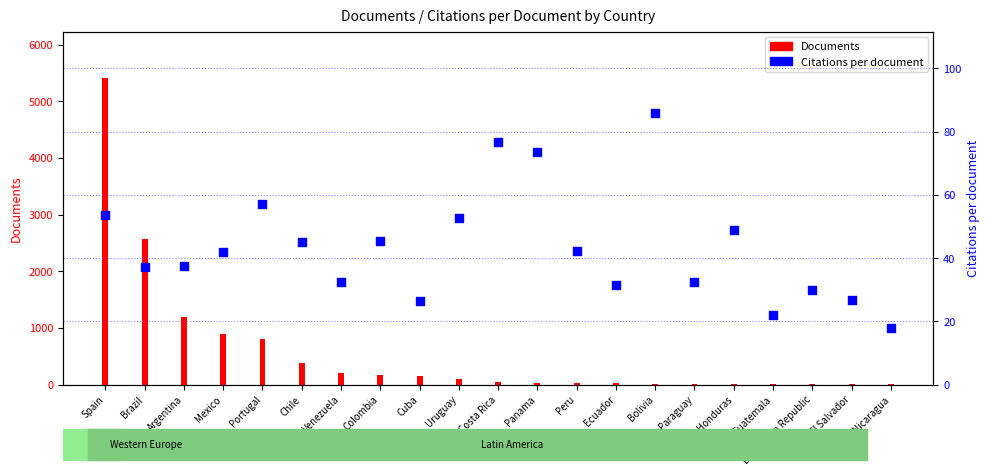

At which category is the sum across all series the highest?

Spain